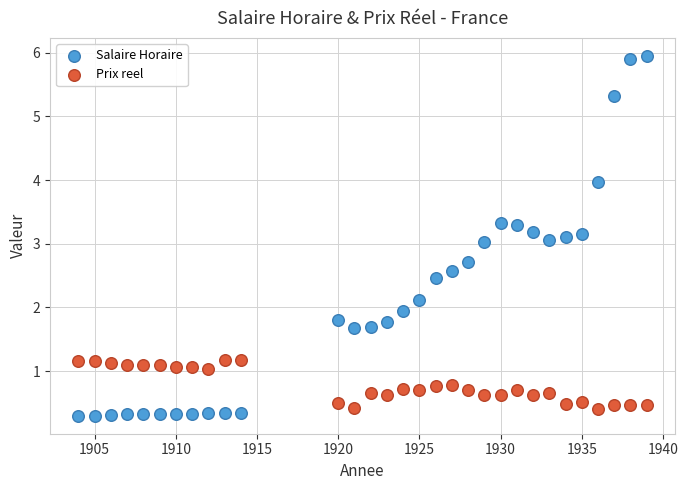

What are all the series names shown in the legend?

Salaire Horaire, Prix reel